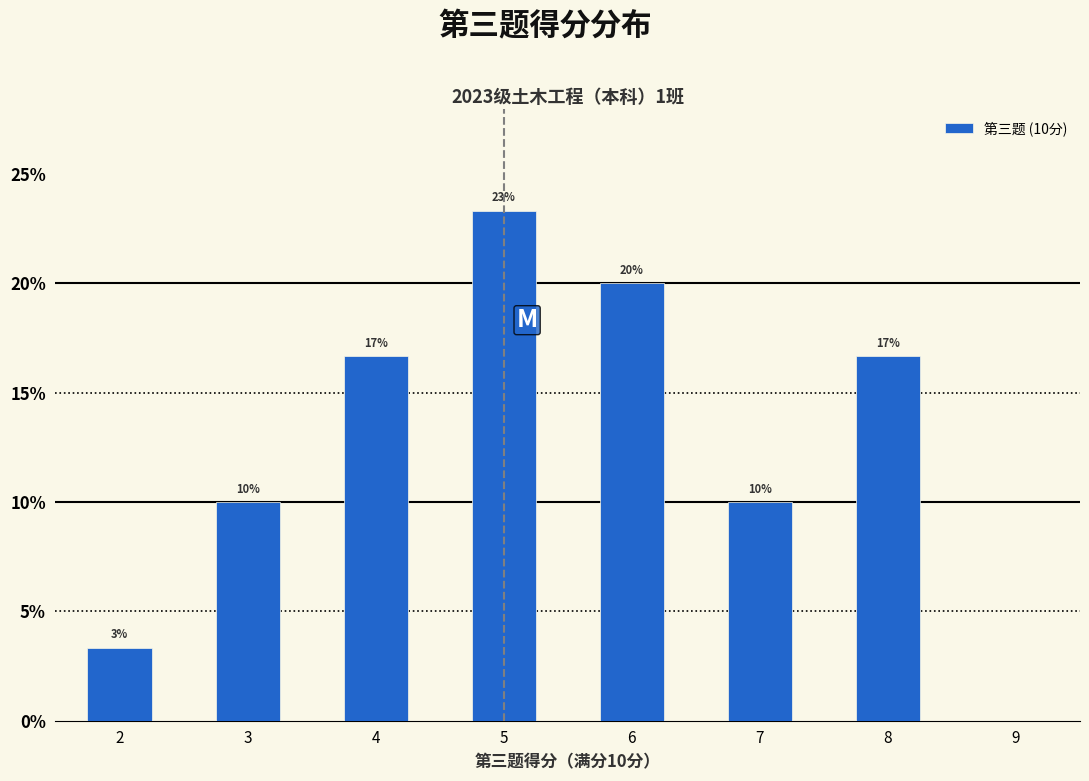

How many bars are there in total?

7